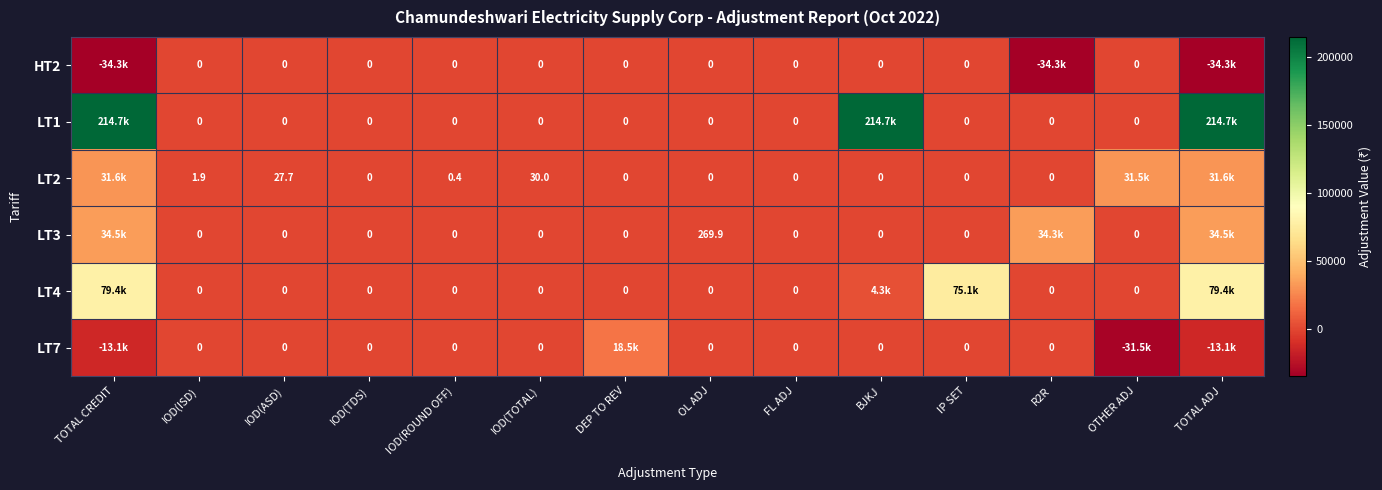

What is the difference between the maximum and minimum values in the LT4 series?

79394.9